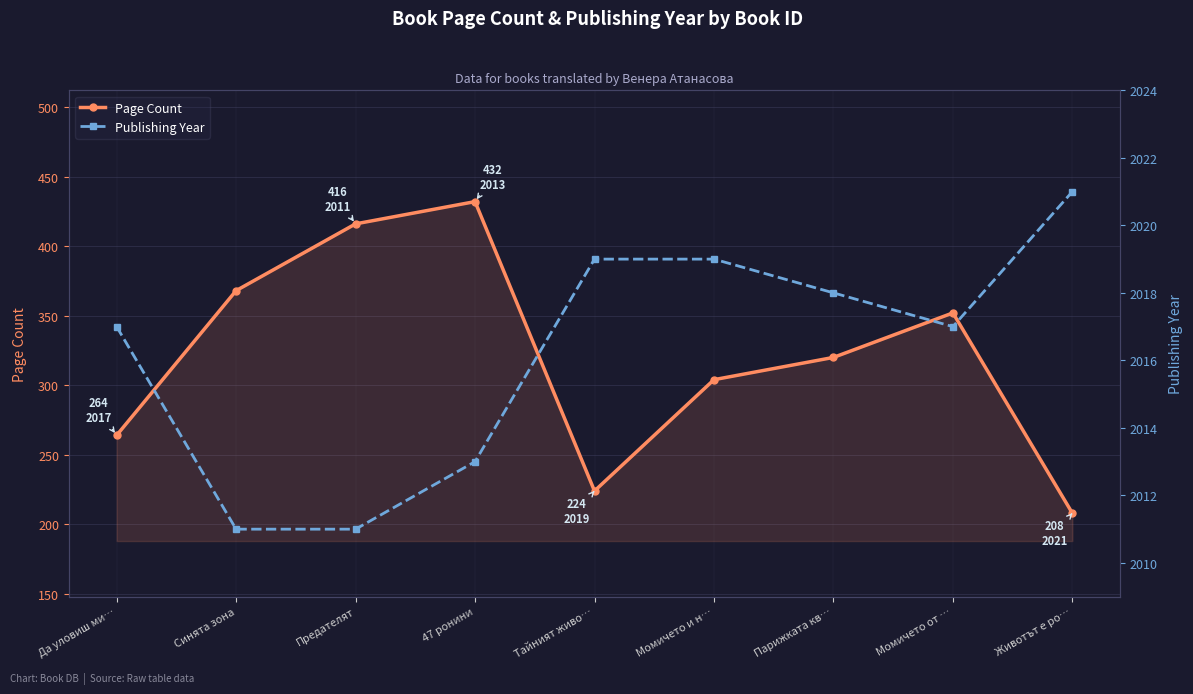

Between Предателят and Момичето и н…, which is larger?

Предателят